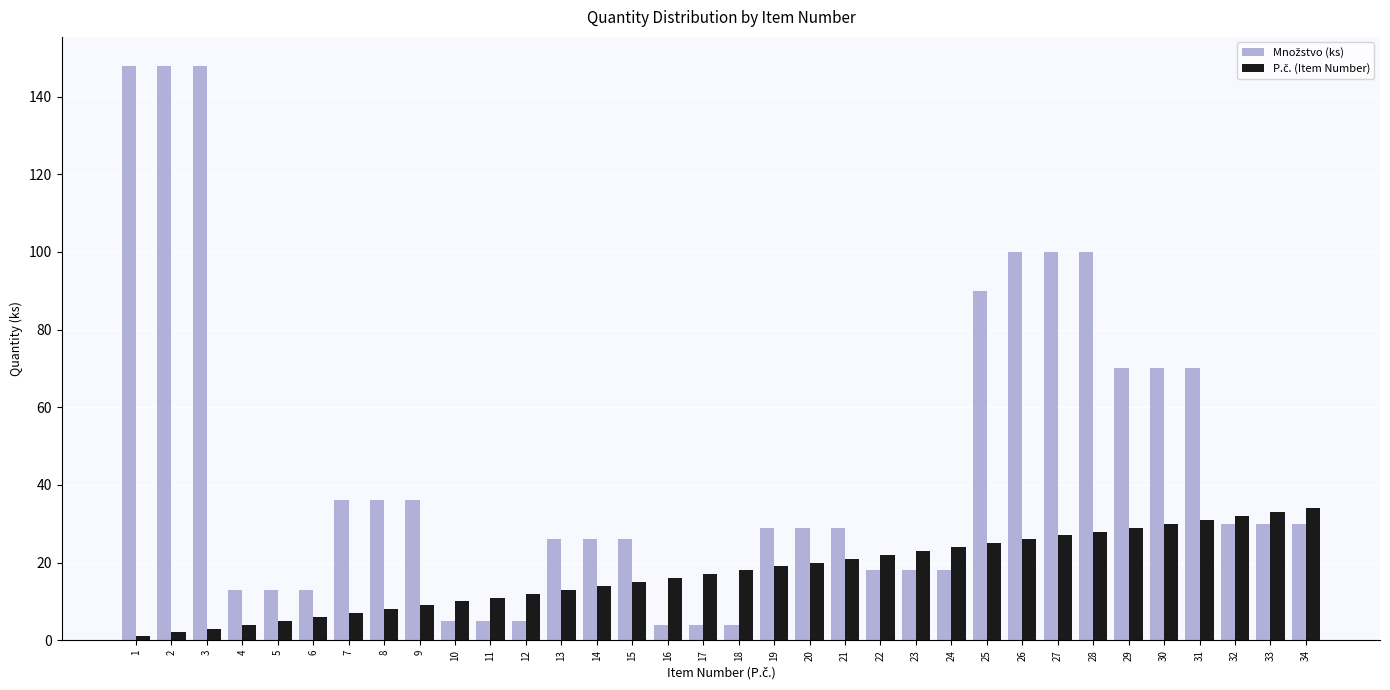

At which label is Množstvo (ks) closest to 76?

29